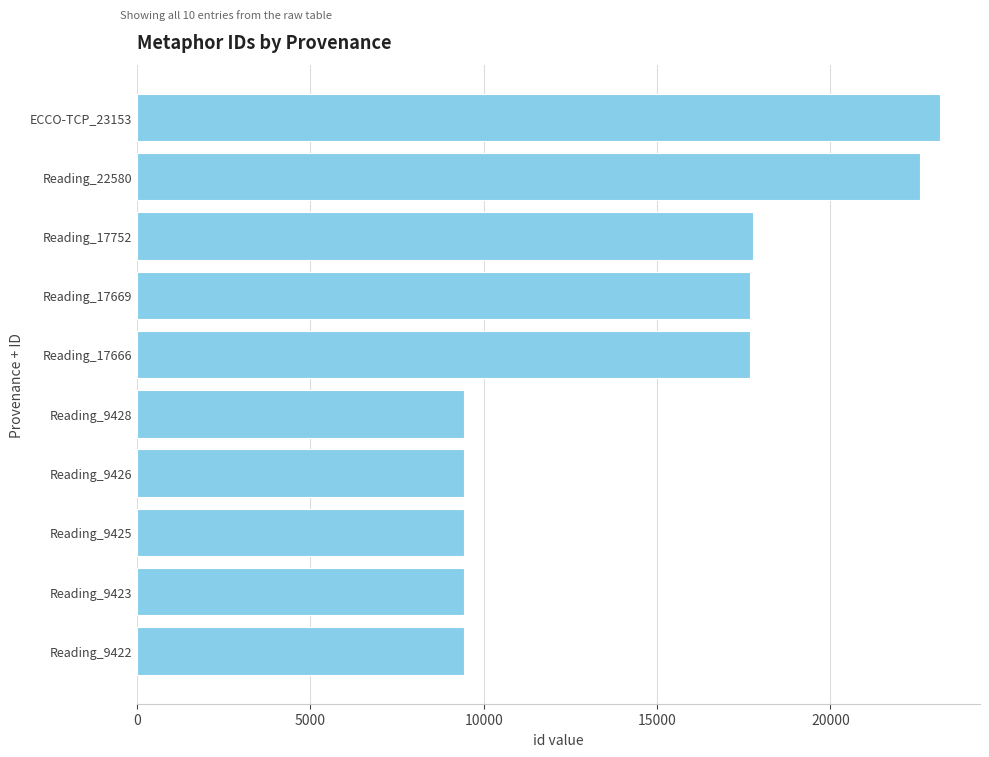

How many data points does each series have?

10